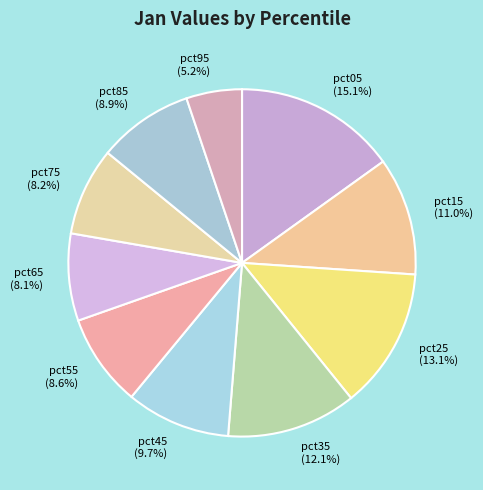

To the nearest percent, what is the difference between the largest and smallest slice percentages?

10%